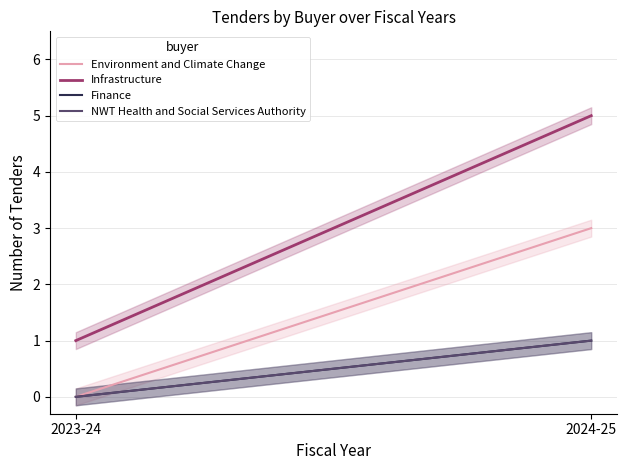

Which category has the highest value across all series?

2024-25